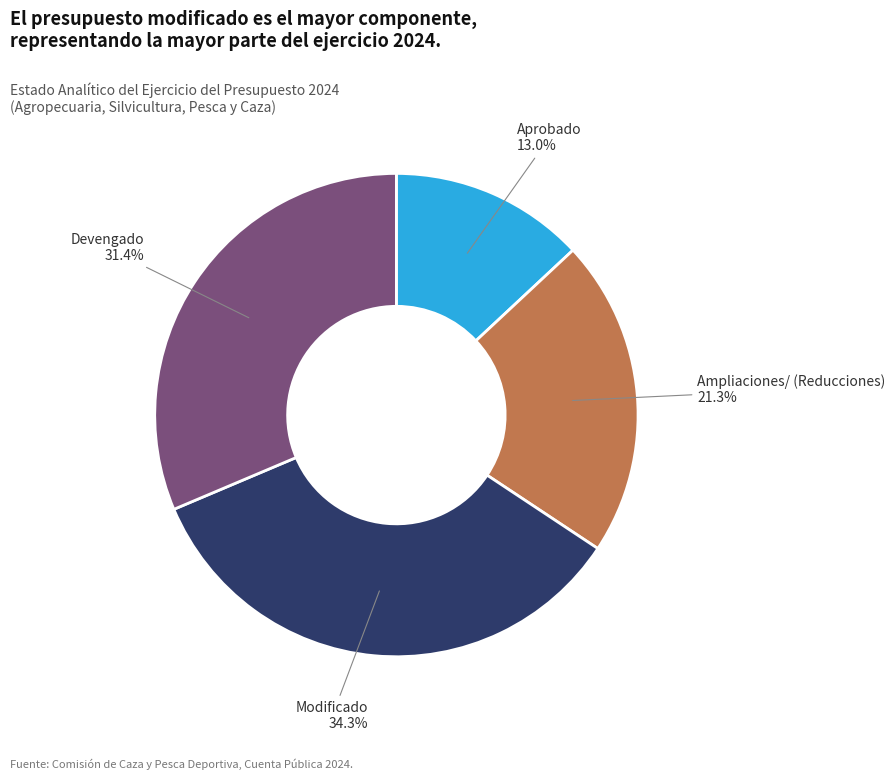

Which has a higher value, Ampliaciones/ (Reducciones) or Devengado?

Devengado